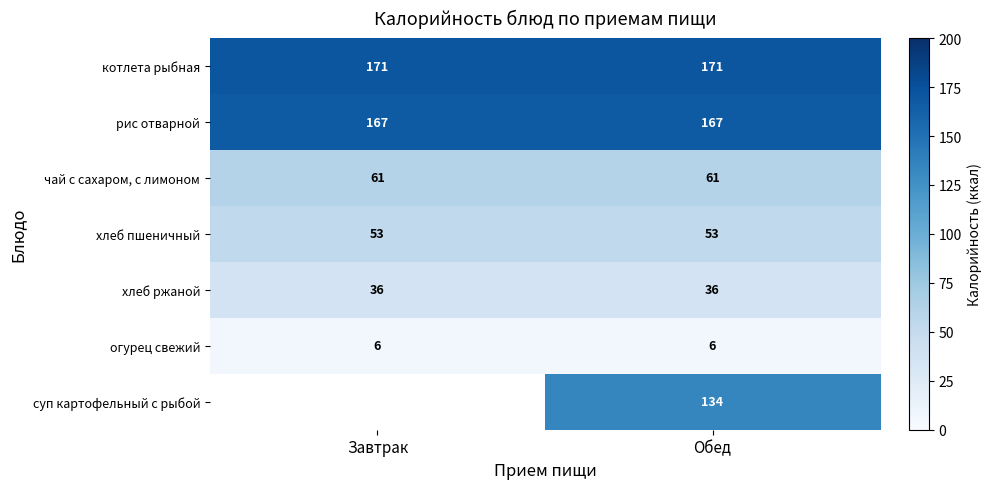

Is it true that рис отварной equals 87.7 at Завтрак?

False